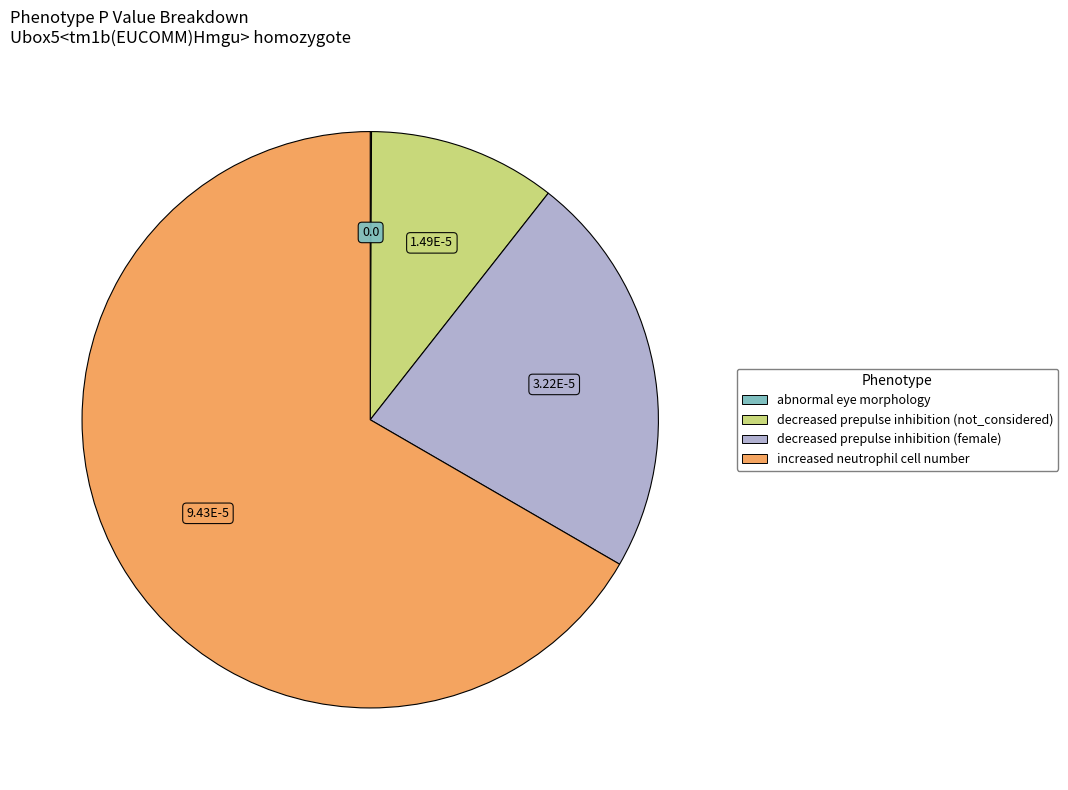

True or false: decreased prepulse inhibition (female) accounts for 32% of the total.

False